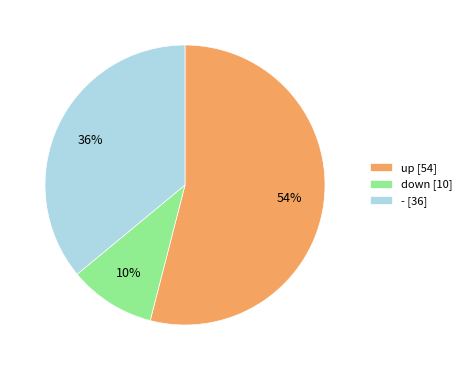

What is the smallest slice in the pie chart?

down